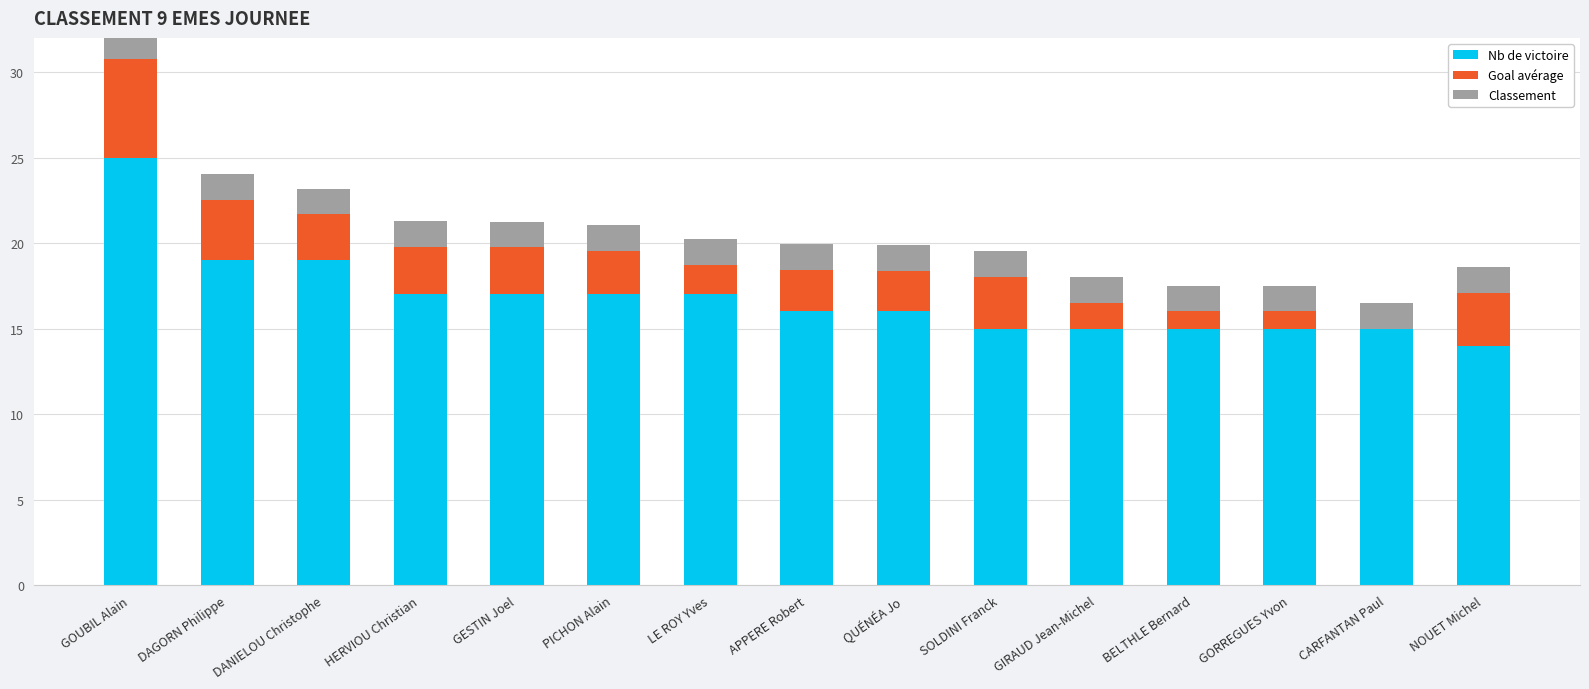

What is the total value across all series at CARFANTAN Paul?

16.5